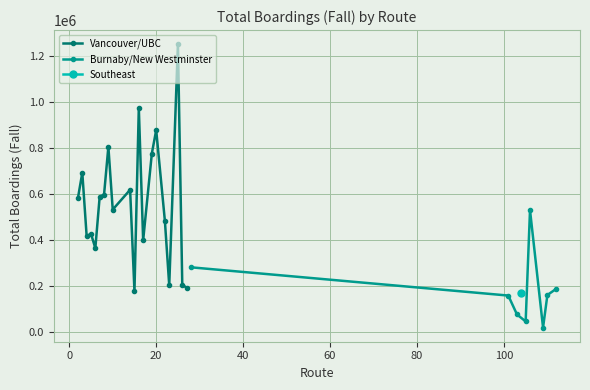

Which series has the largest total across all categories?

Vancouver/UBC